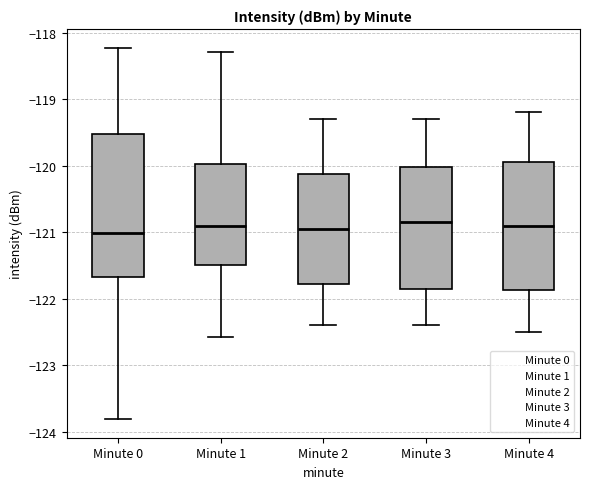

Reading left to right, read every box against the y-axis: the position of its median line, the range the box covers, and the ends of its whiskers. The values are not printed on the chart, so give them approximately, as read against the axis.

Minute 0: median -121.0, box -121.7 to -119.5, whiskers -123.8 to -118.2
Minute 1: median -120.9, box -121.5 to -120.0, whiskers -122.6 to -118.3
Minute 2: median -120.9, box -121.8 to -120.1, whiskers -122.4 to -119.3
Minute 3: median -120.8, box -121.8 to -120.0, whiskers -122.4 to -119.3
Minute 4: median -120.9, box -121.9 to -119.9, whiskers -122.5 to -119.2